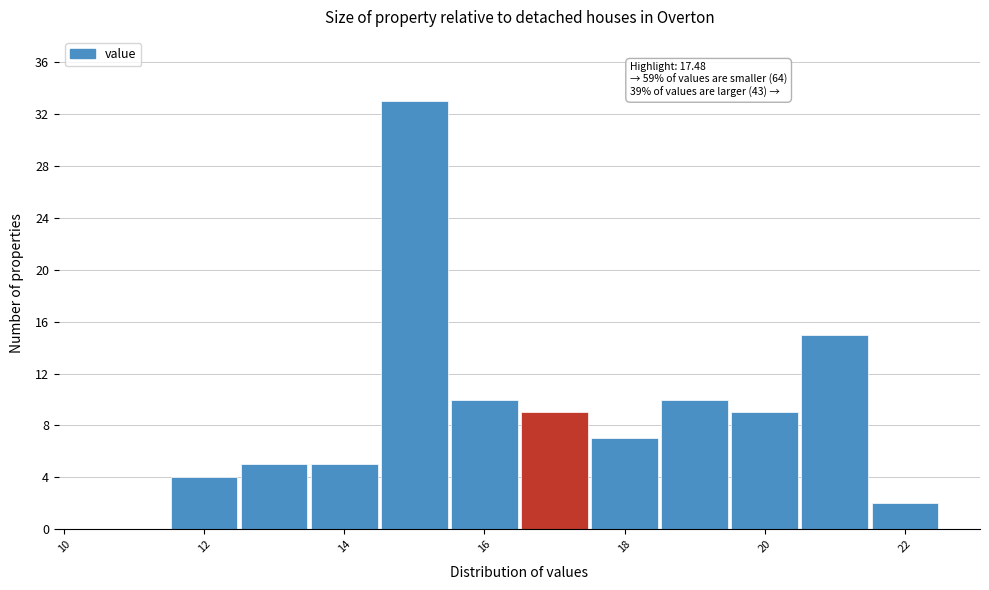

Over which range of the x-axis is the bar tallest?

14.5 to 15.5